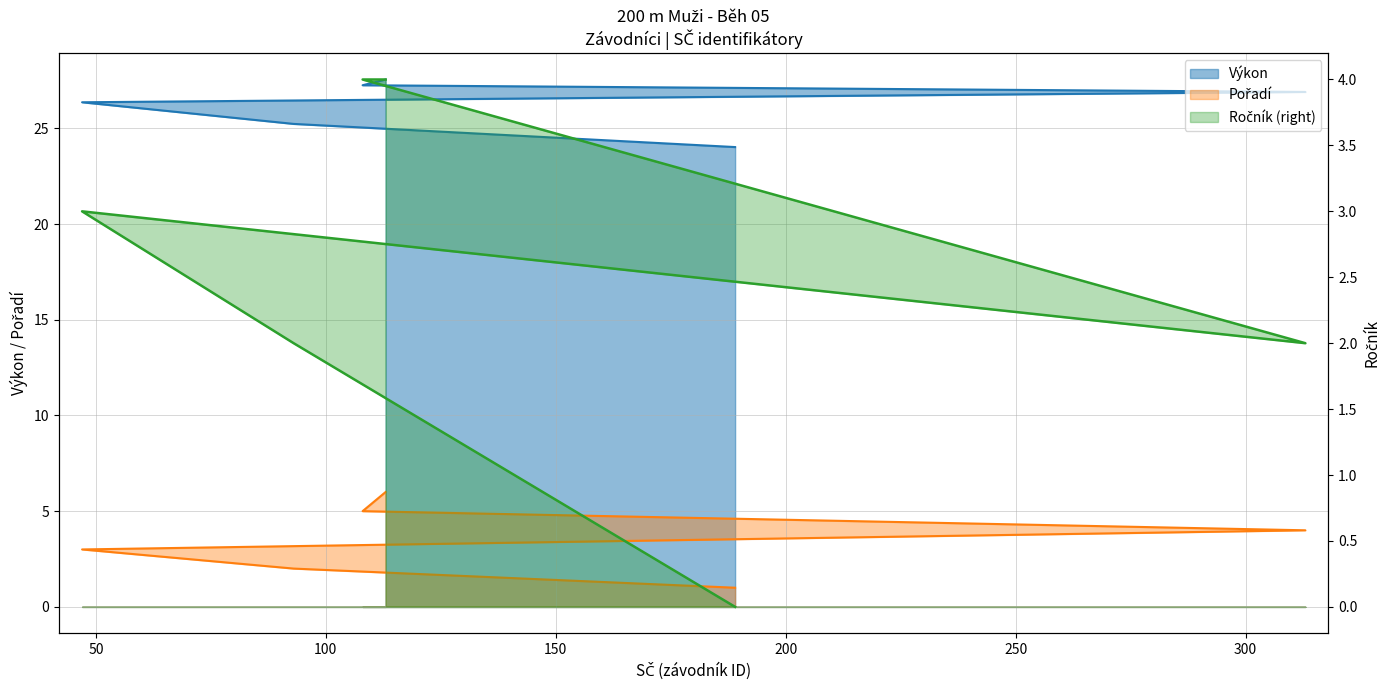

At which category is the sum across all series the highest?

113